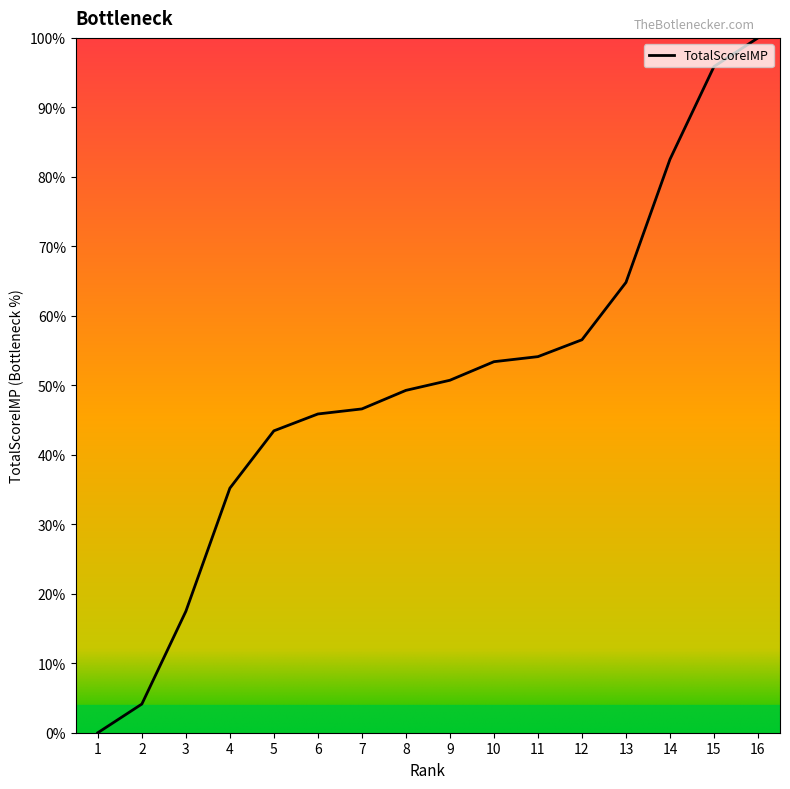

What is the change in value from 7 to 10?

+6.8